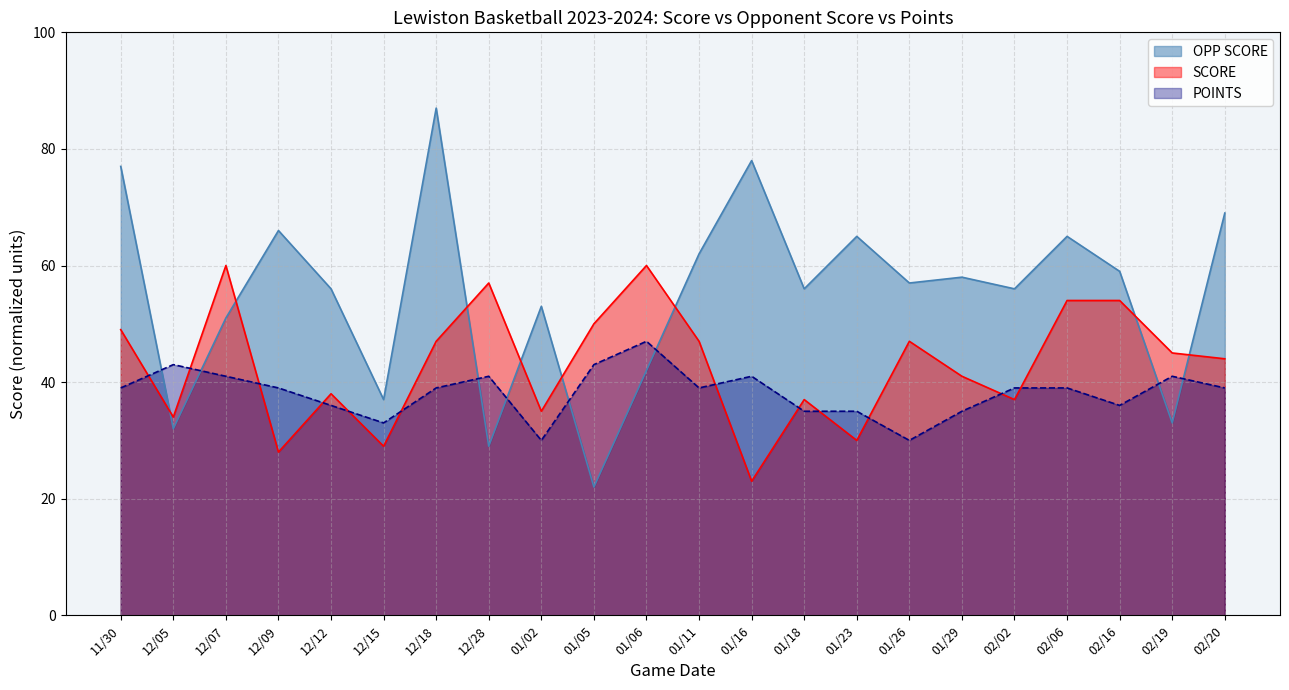

Where is the first local maximum for SCORE?

12/07